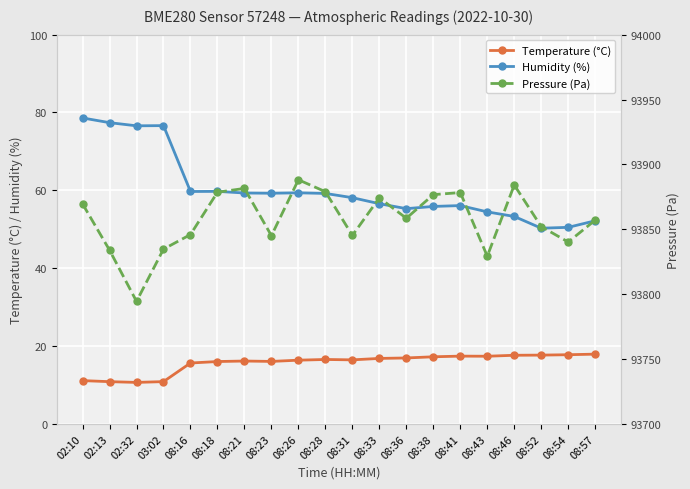

What is the label of the 7th point from the left?

08:21